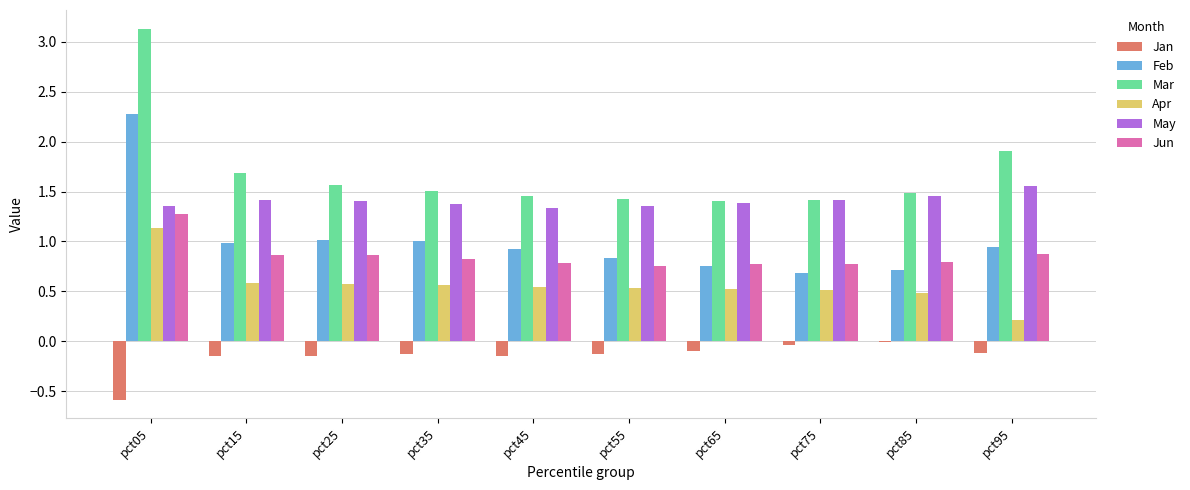

What is the sum of all Feb values?

10.1